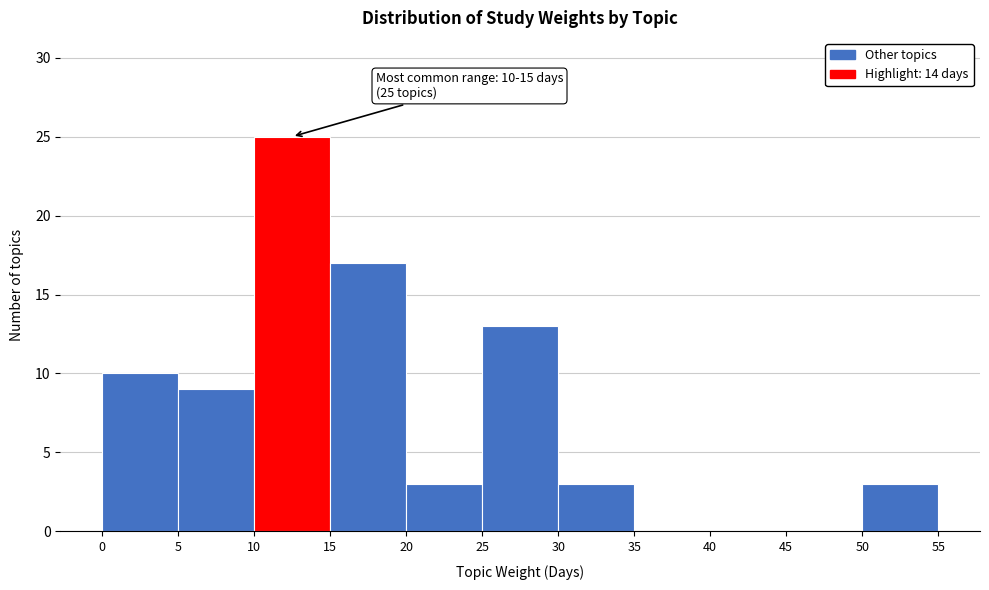

Over which range of the x-axis is the bar tallest?

10 to 15